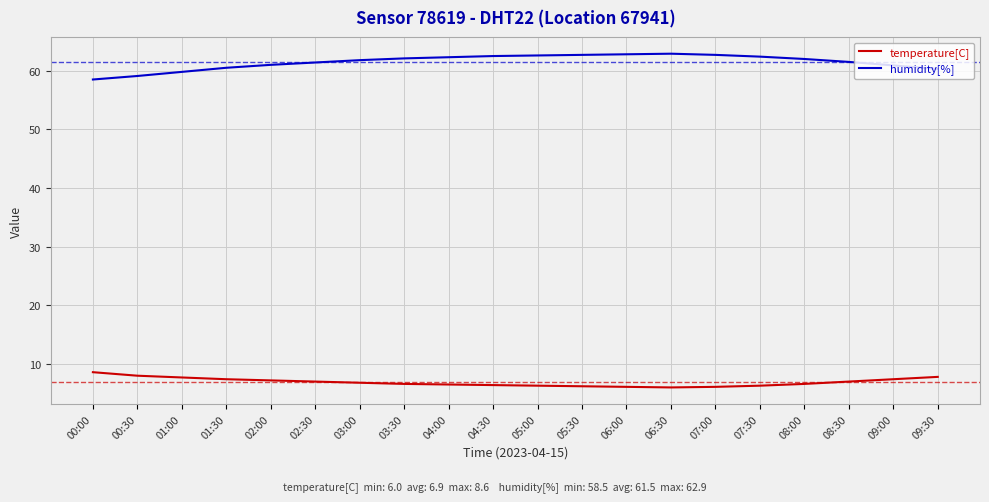

True or false: temperature[C] has a value of 7.0 at 02:30.

True